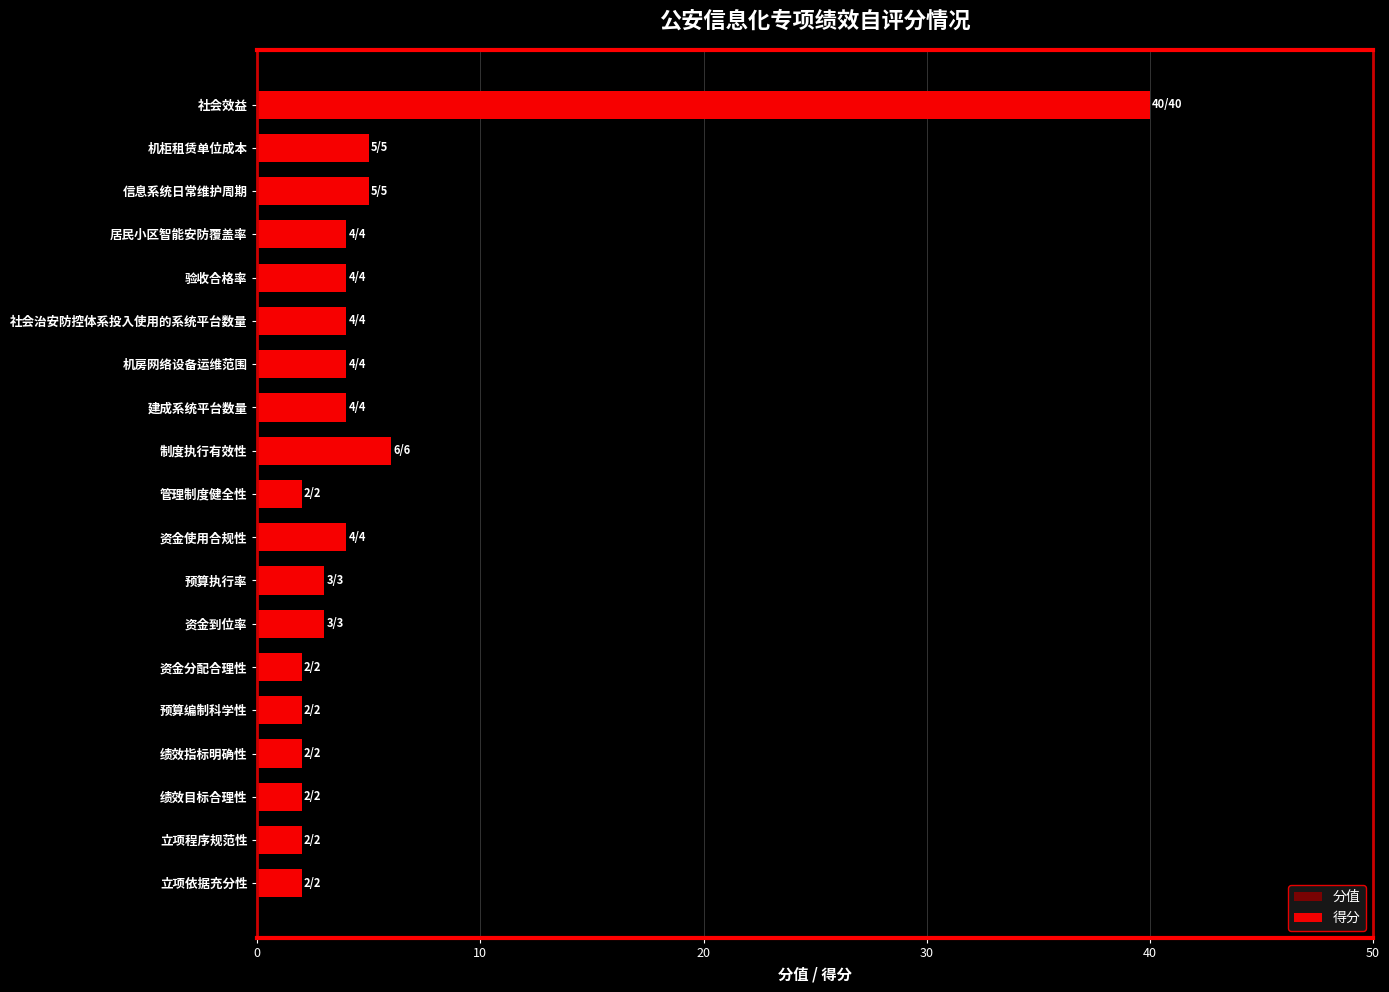

How many bars are there in each group?

2